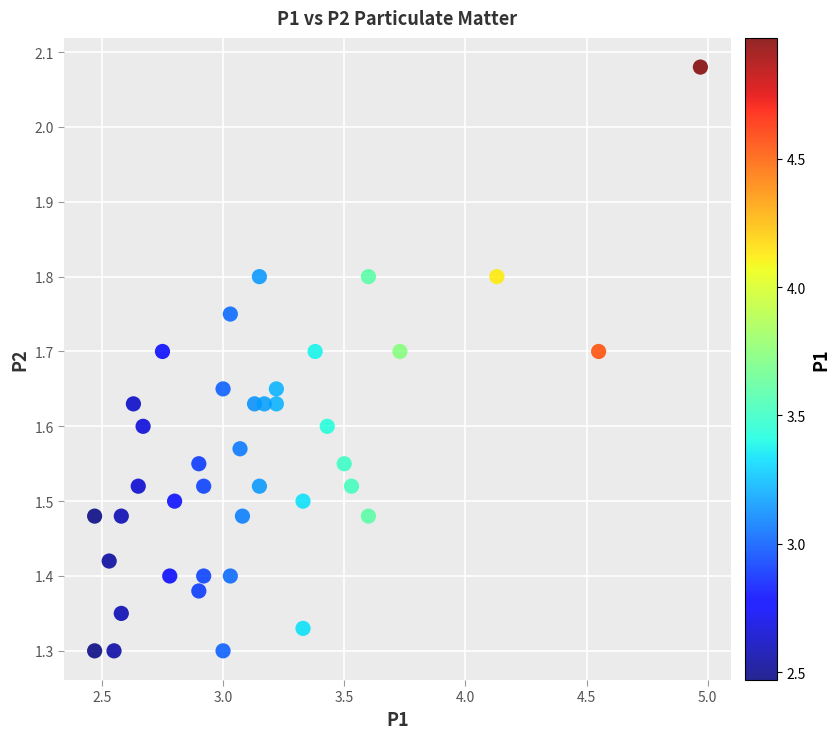

What is the range of Y values (max minus min)?

0.8